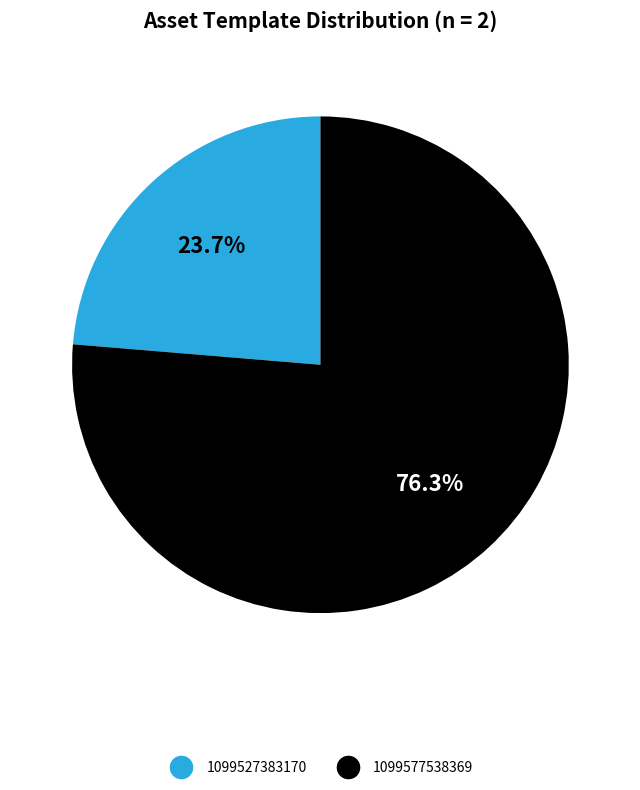

Which has a higher value, 1099527383170 or 1099577538369?

1099577538369